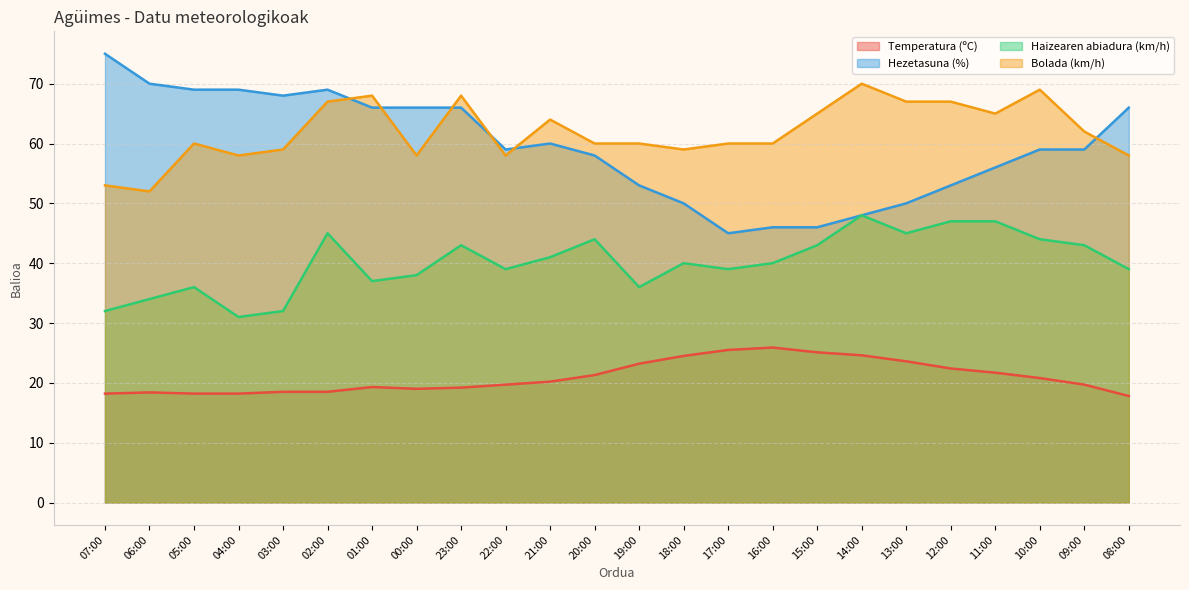

In Temperatura (ºC), how many points are higher than both neighbors (excluding endpoints)?

3